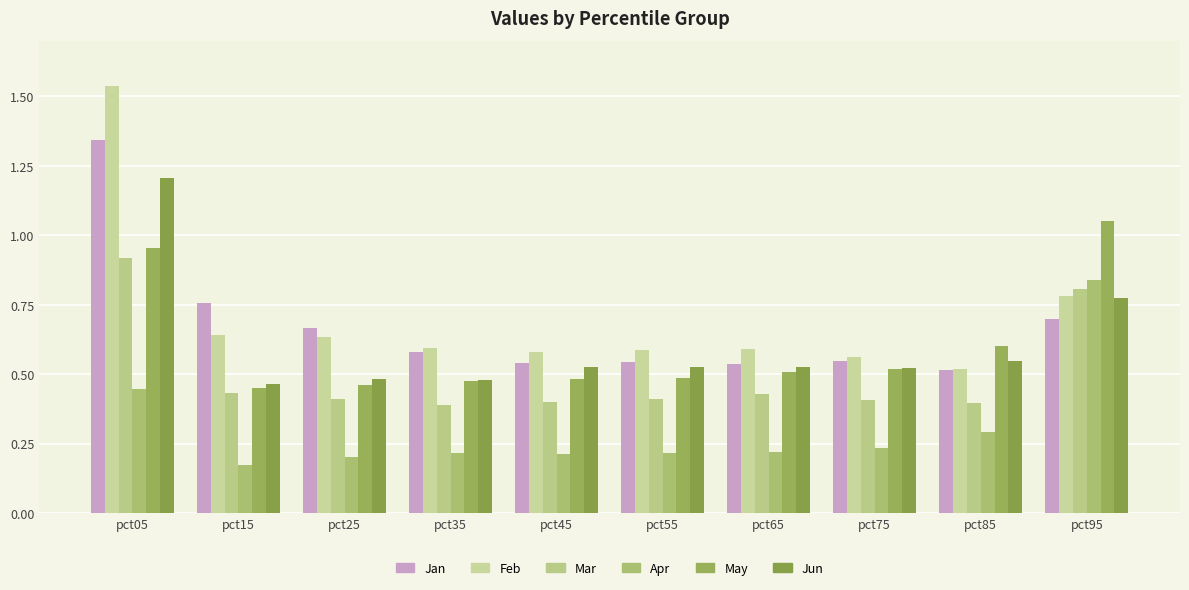

Reading right to left, extract all data points from this chart.

Jan: pct95=0.7	pct85=0.5	pct75=0.5	pct65=0.5	pct55=0.5	pct45=0.5	pct35=0.6	pct25=0.7	pct15=0.8	pct05=1.3
Feb: pct95=0.8	pct85=0.5	pct75=0.6	pct65=0.6	pct55=0.6	pct45=0.6	pct35=0.6	pct25=0.6	pct15=0.6	pct05=1.5
Mar: pct95=0.8	pct85=0.4	pct75=0.4	pct65=0.4	pct55=0.4	pct45=0.4	pct35=0.4	pct25=0.4	pct15=0.4	pct05=0.9
Apr: pct95=0.8	pct85=0.3	pct75=0.2	pct65=0.2	pct55=0.2	pct45=0.2	pct35=0.2	pct25=0.2	pct15=0.2	pct05=0.4
May: pct95=1.0	pct85=0.6	pct75=0.5	pct65=0.5	pct55=0.5	pct45=0.5	pct35=0.5	pct25=0.5	pct15=0.5	pct05=1.0
Jun: pct95=0.8	pct85=0.5	pct75=0.5	pct65=0.5	pct55=0.5	pct45=0.5	pct35=0.5	pct25=0.5	pct15=0.5	pct05=1.2